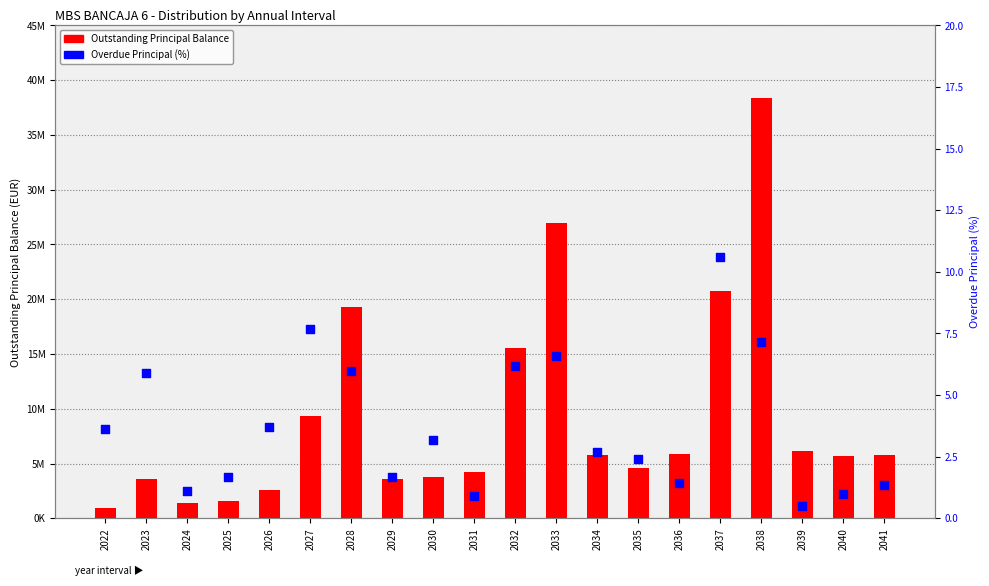

Which series reaches the maximum Y coordinate?

Outstanding Principal Balance